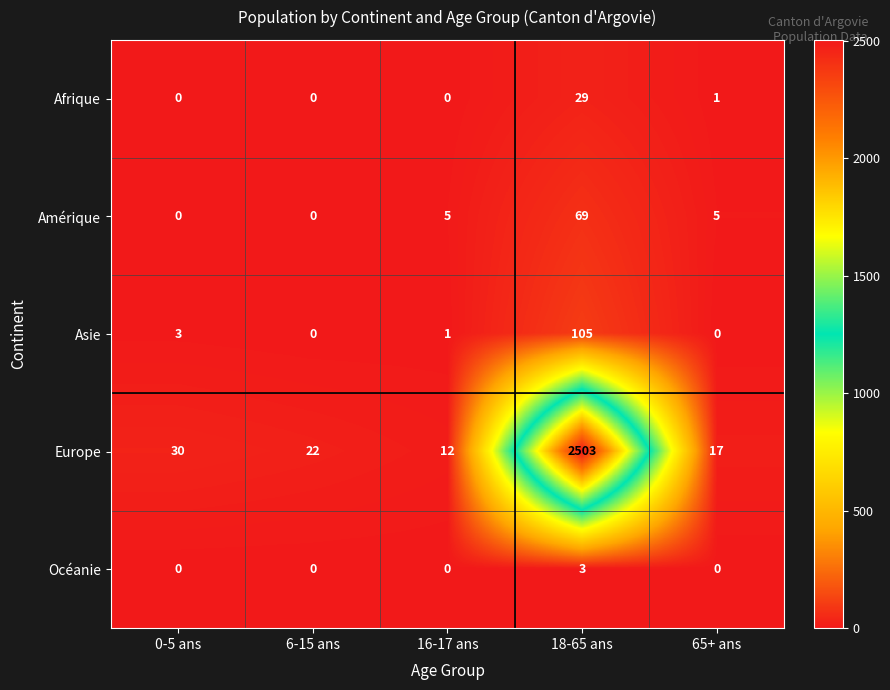

Rank the series by their maximum value, from lowest to highest.

Océanie, Afrique, Amérique, Asie, Europe